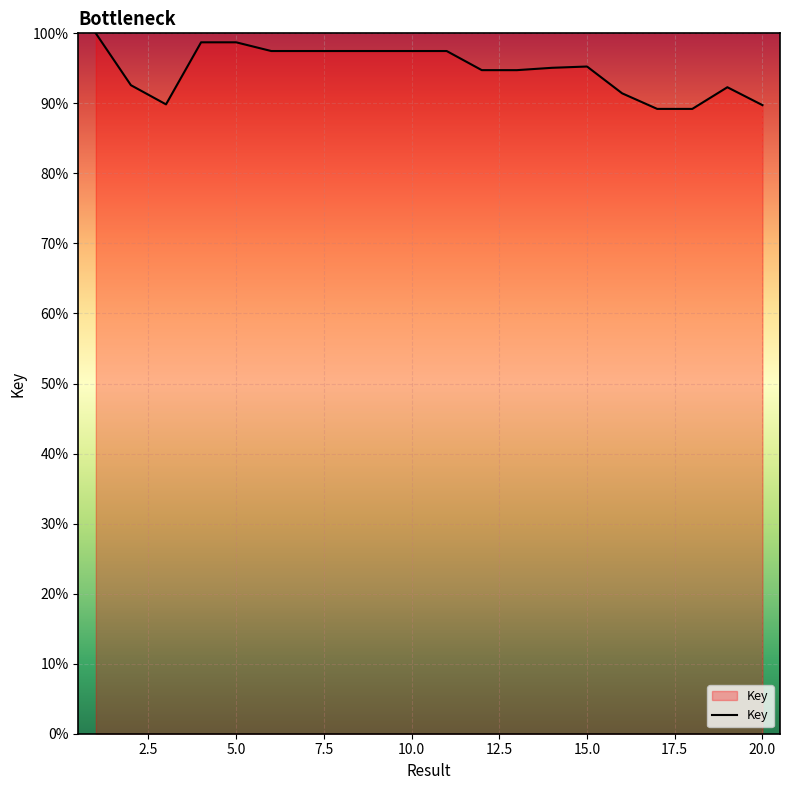

What is the average value?

94.8